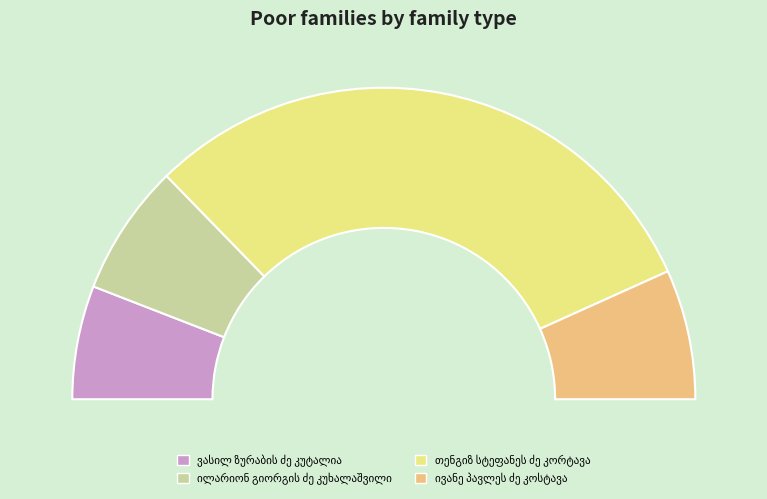

How many slices are in this pie chart?

4